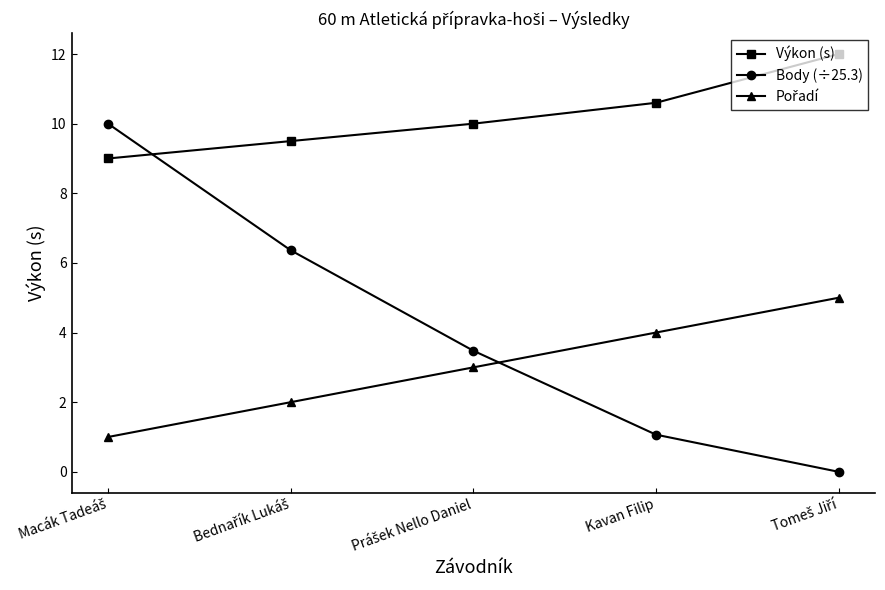

The value of Body (÷25.3) at Kavan Filip is 1.1. True or false?

True